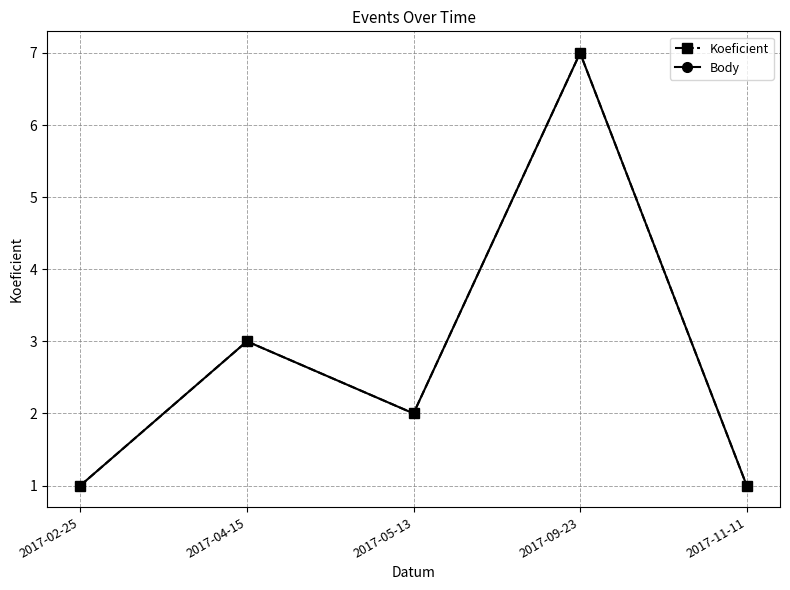

The Koeficient series shows 7 at 2017-09-23. True or false?

True